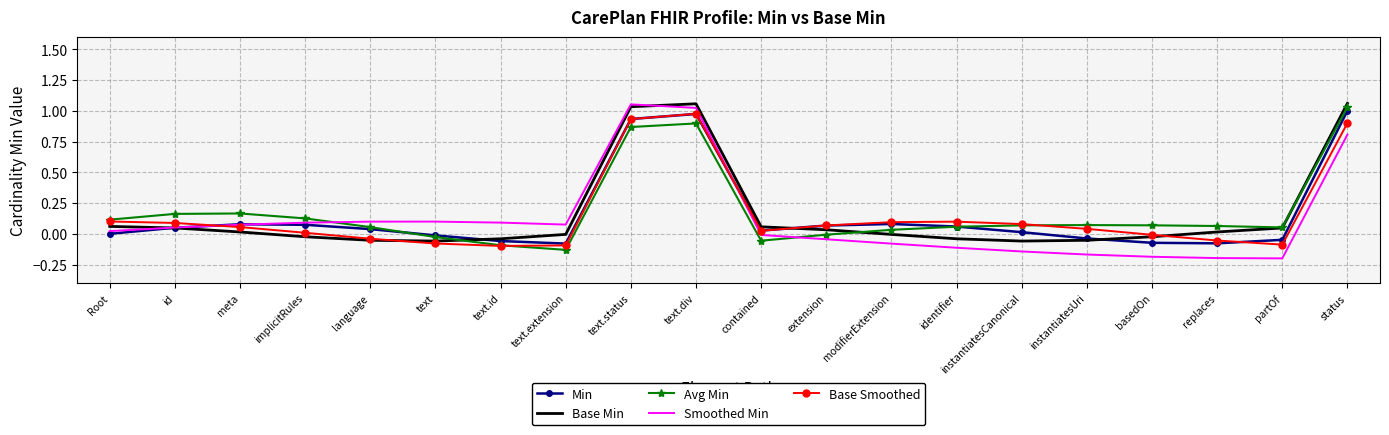

Is the value of Base Min at instantiatesUri greater than the value of Avg Min at text.extension?

Yes